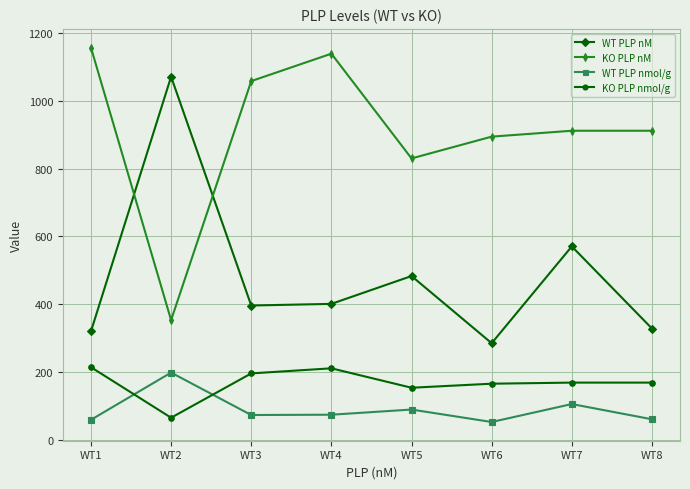

True or false: KO PLP nmol/g and WT PLP nM cross at least once.

False